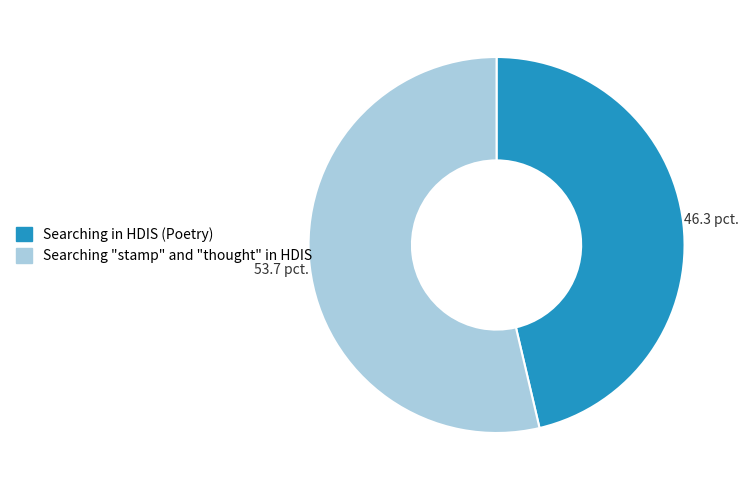

Combined, do Searching in HDIS (Poetry) and Searching "stamp" and "thought" in HDIS account for over 50%?

Yes